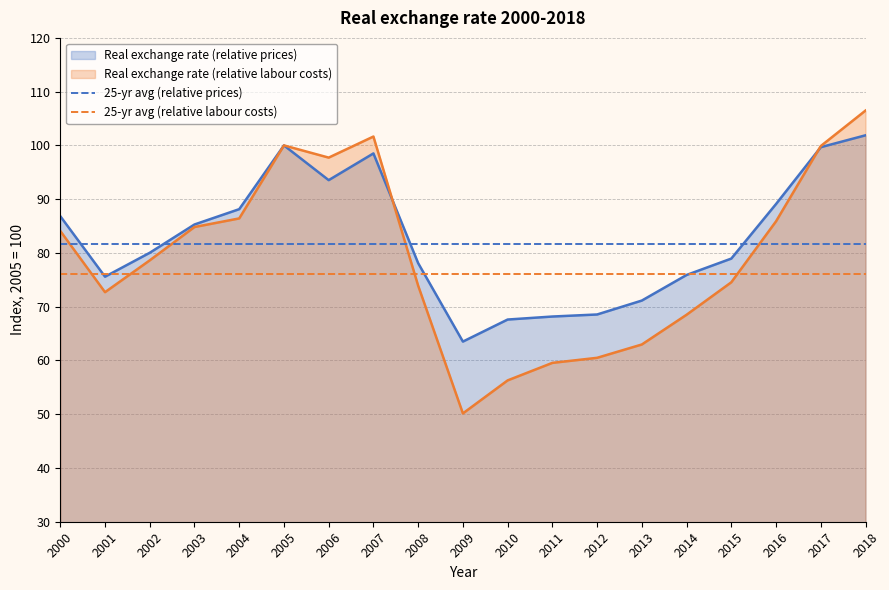

Count the number of data series in this chart.

4